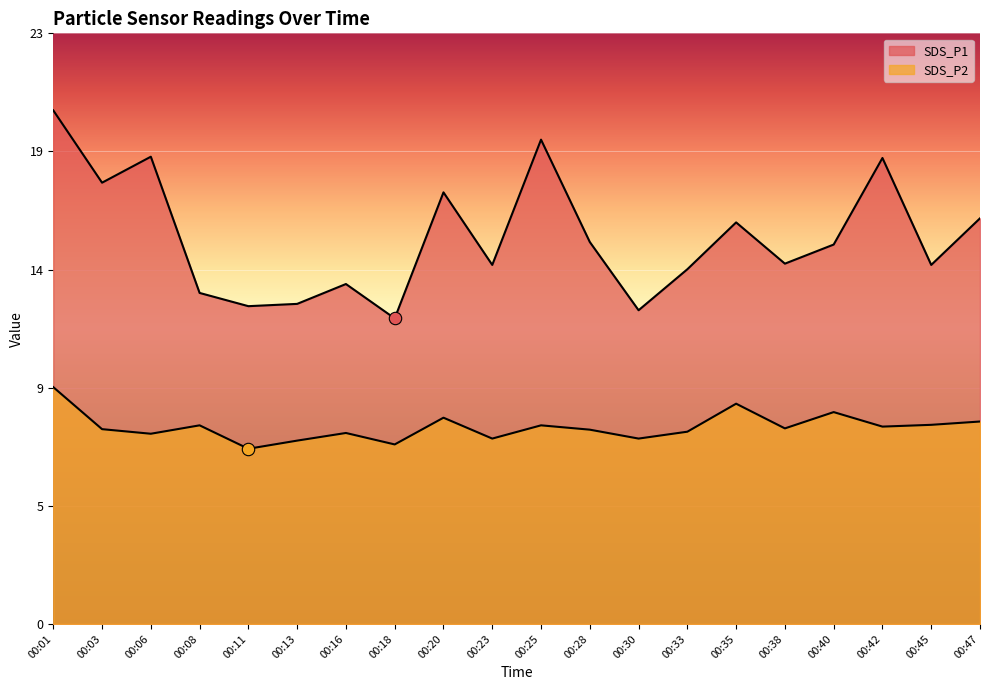

Which series has the largest Y range (max minus min)?

SDS_P1